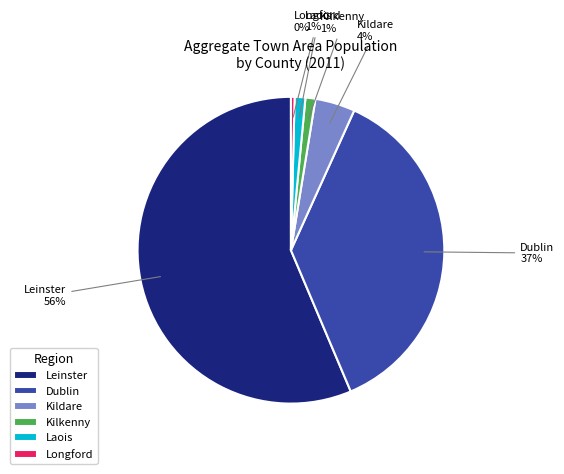

What percentage is the Kilkenny slice, to the nearest percent?

1%